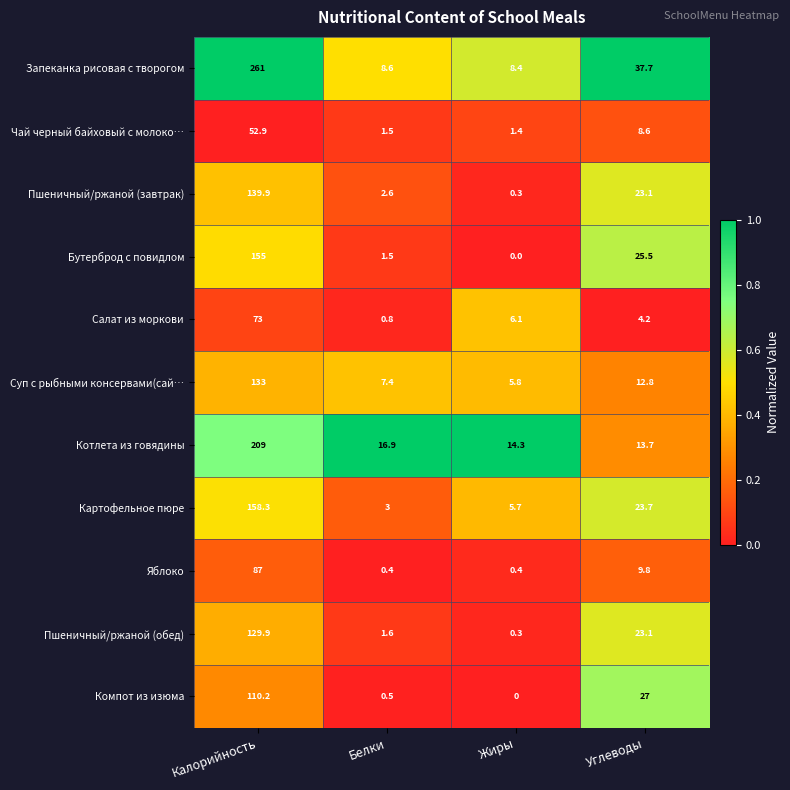

What is the difference between the Чай черный байховый с молоко… values at Углеводы and Жиры?

7.2